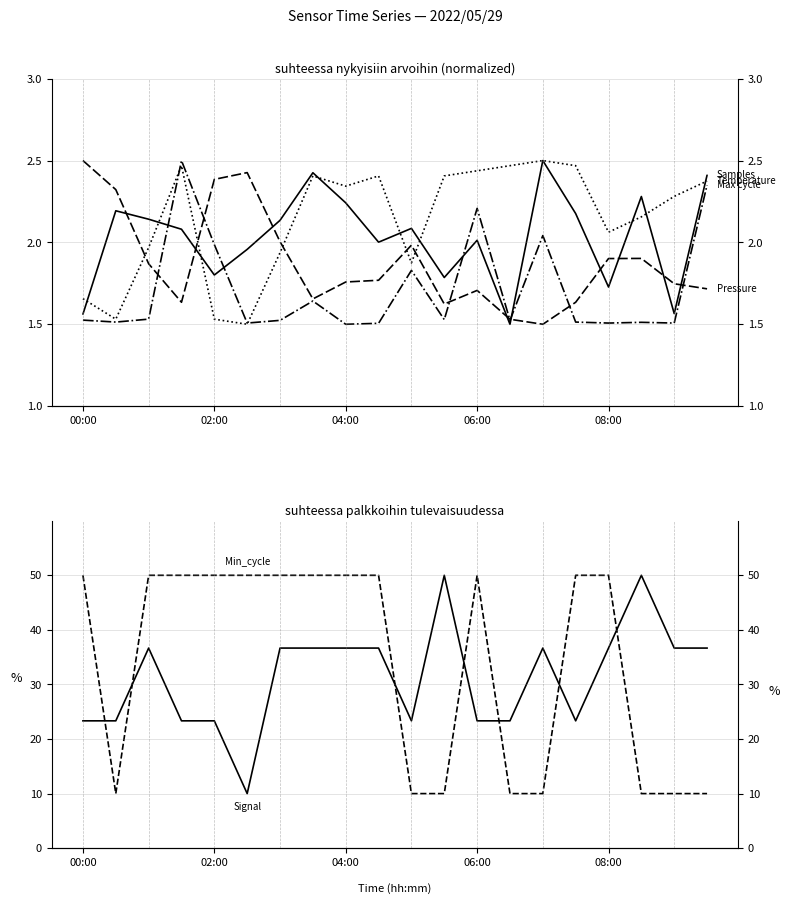

What is the difference between the maximum and second lowest values in the Max_cycle series?

1.0